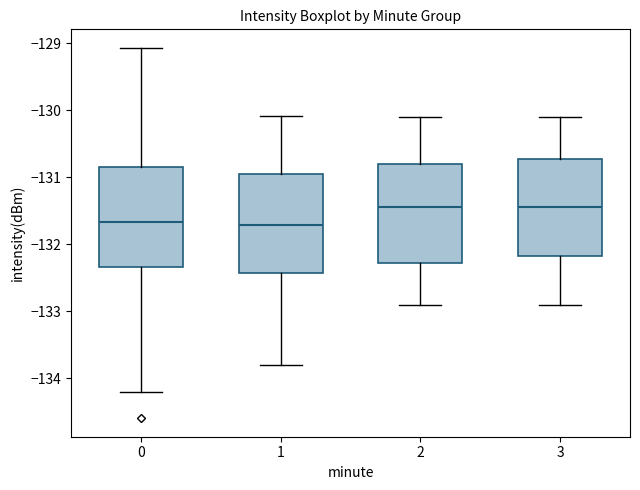

Where does the upper whisker of the box at x = 3 end on the y-axis? The values are not printed on the chart, so give them approximately, as read against the axis.

-130.1